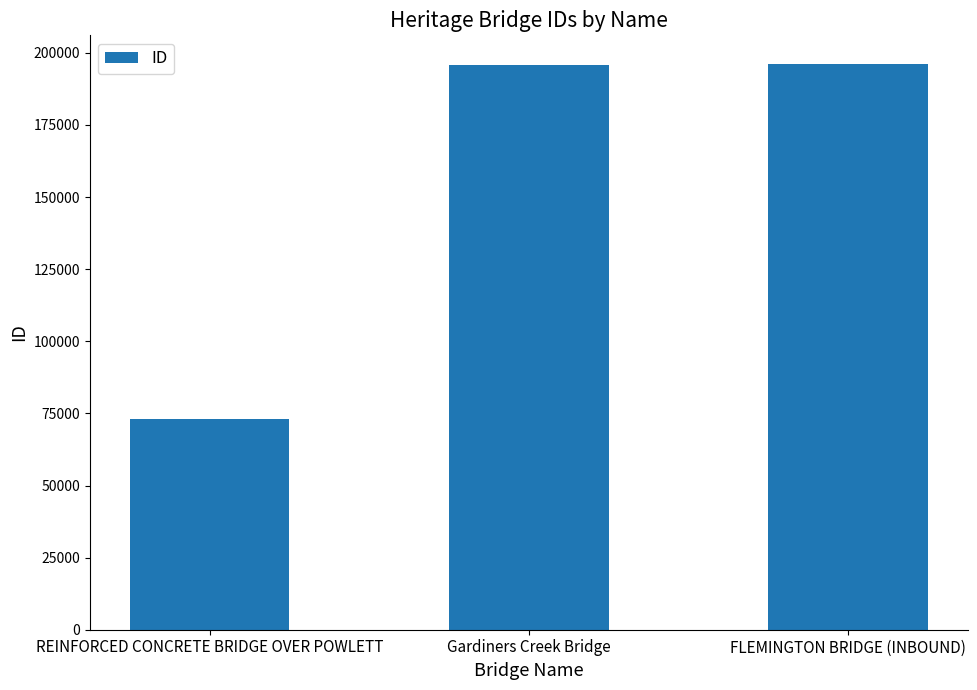

What is the maximum value shown in the chart?

196260